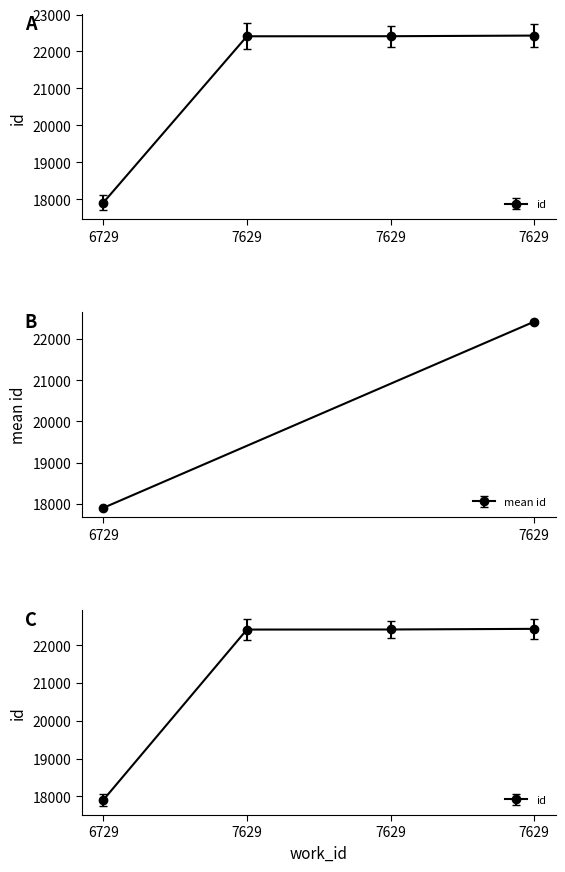

Count the number of data series in this chart.

1